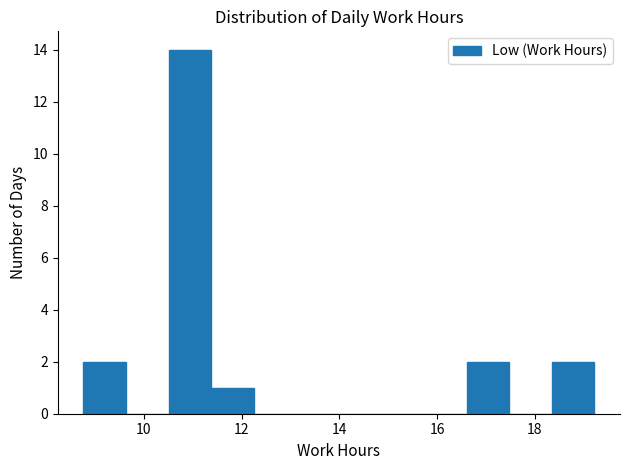

Over which range of the x-axis is the bar tallest?

10.6 to 11.4